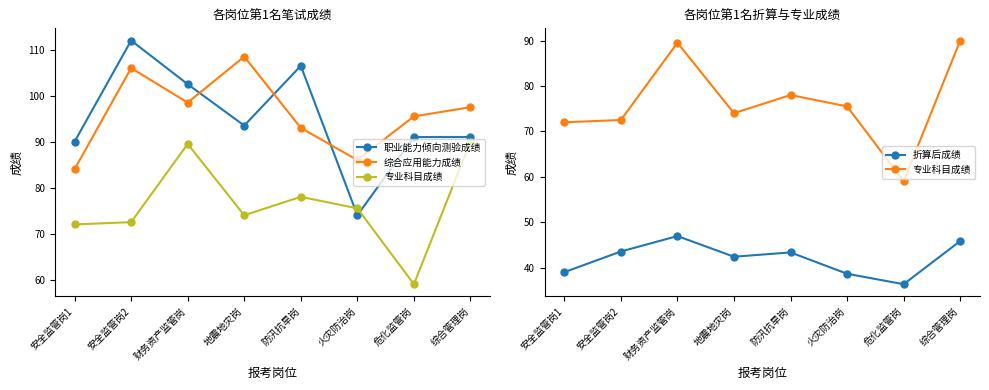

How many intersections are there between 职业能力倾向测验成绩 and 专业科目成绩?

2